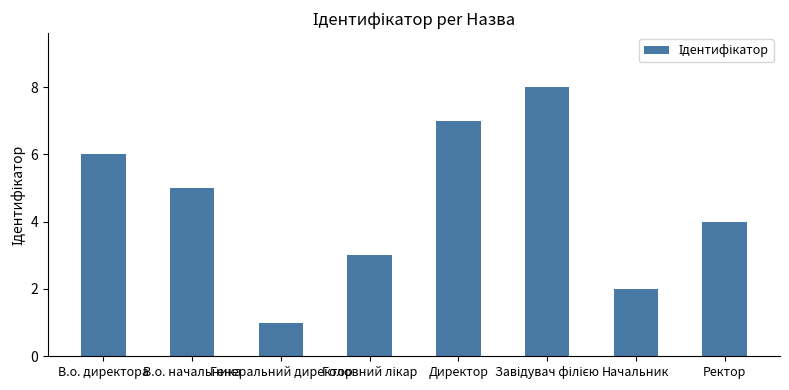

What is the sum of all values?

36